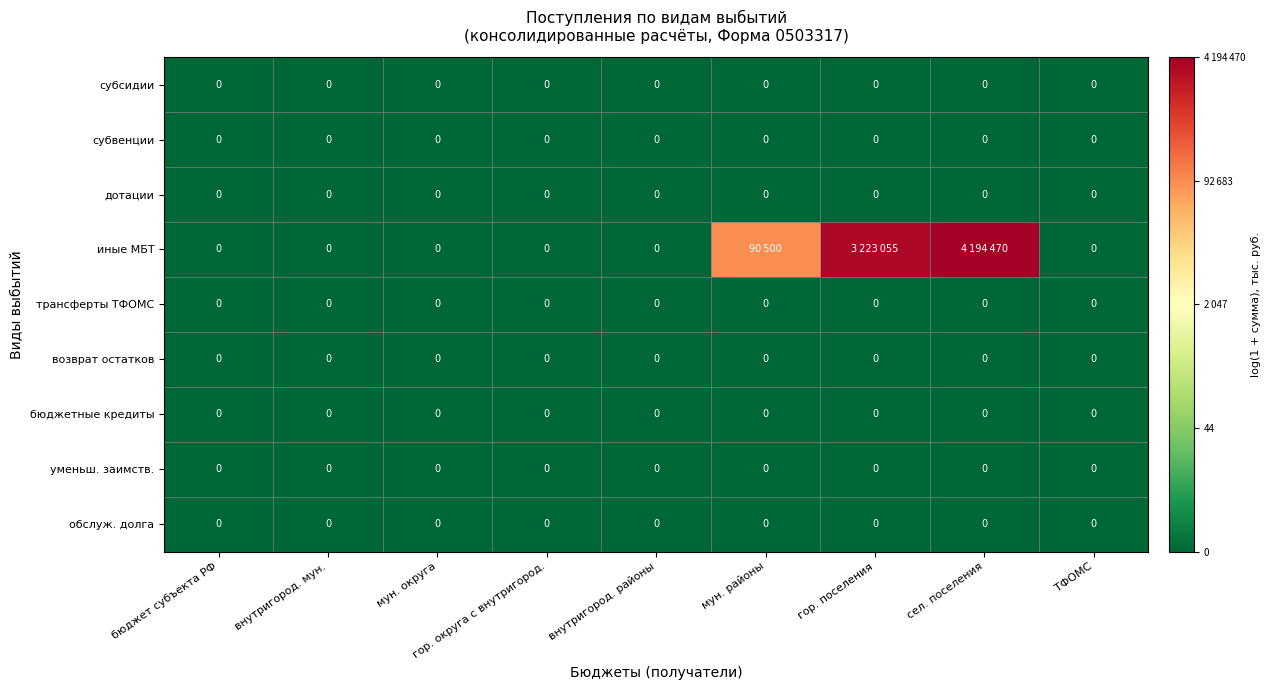

Where is возврат остатков nearest to the value 0?

бюджет субъекта РФ